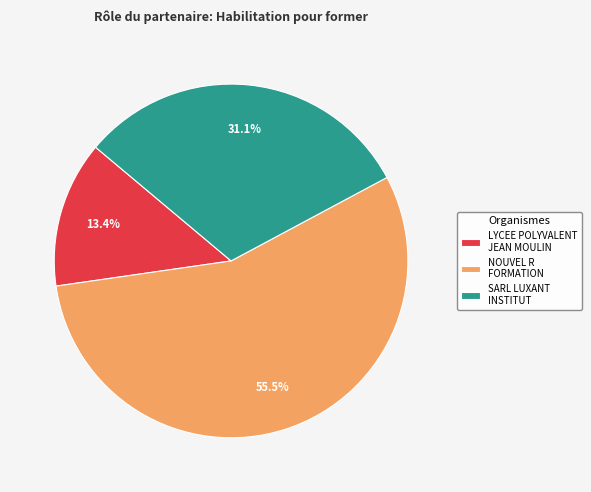

Which category has the biggest portion of the pie?

NOUVEL R FORMATION